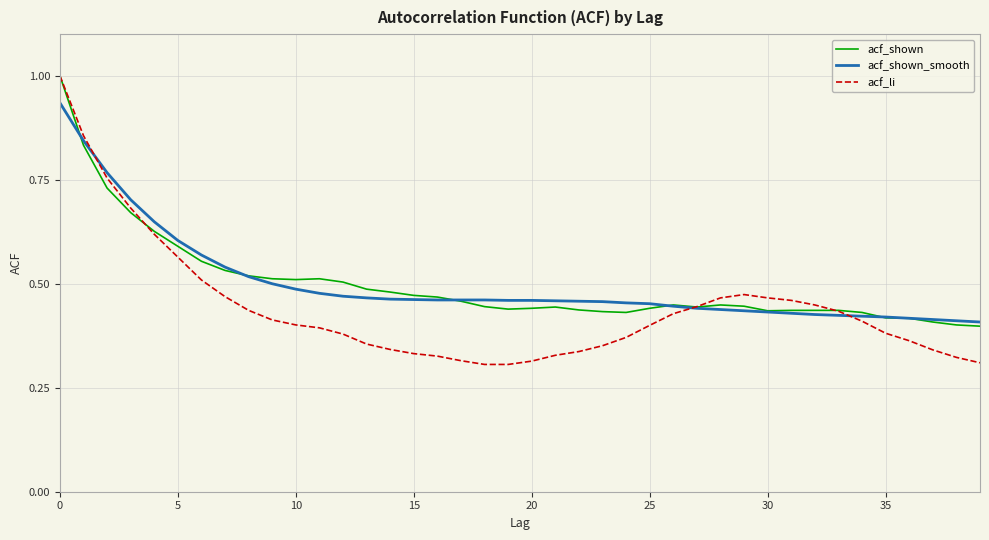

True or false: acf_shown and acf_li intersect in this chart.

True